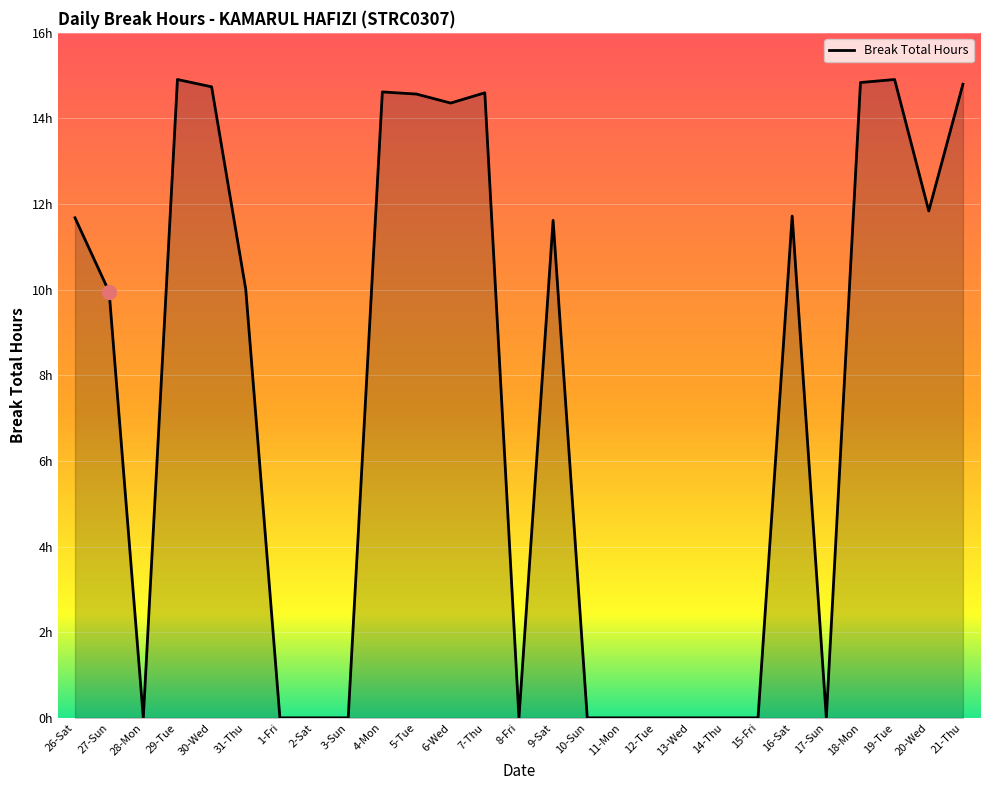

What is the value of the 10th point from the left?

14.6